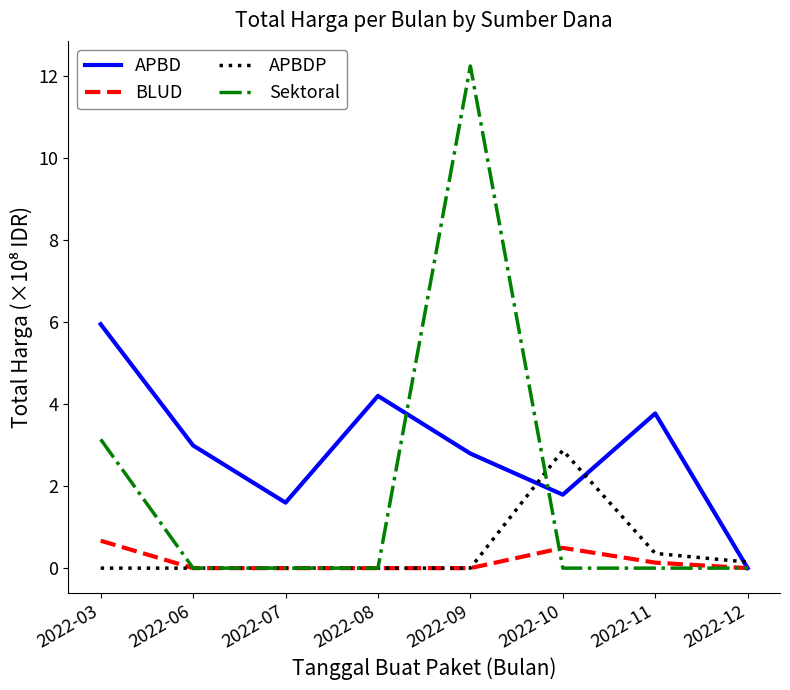

Does the chart have visible grid lines?

No